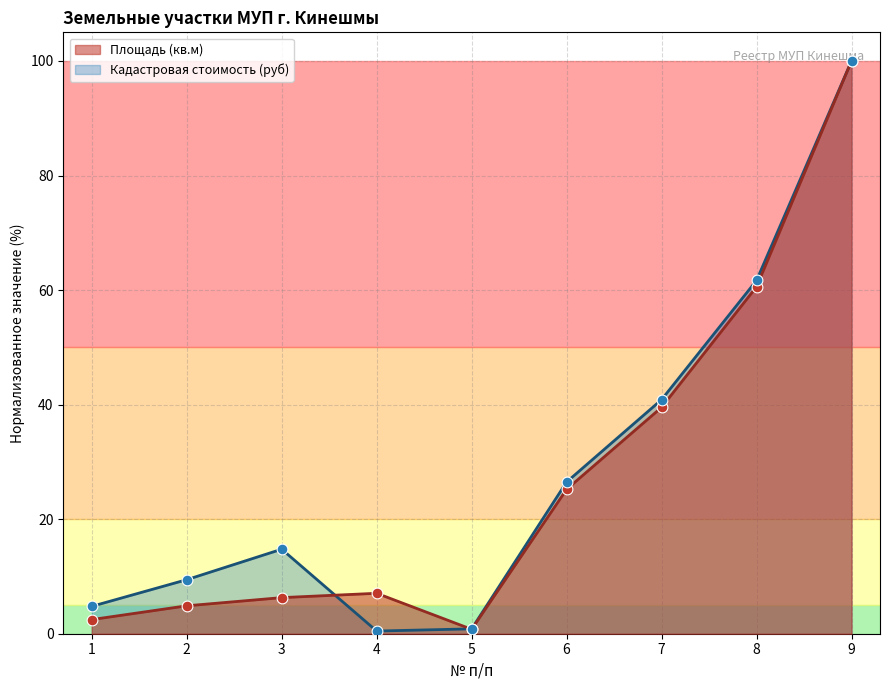

At how many categories does at least one series exceed 1?

8